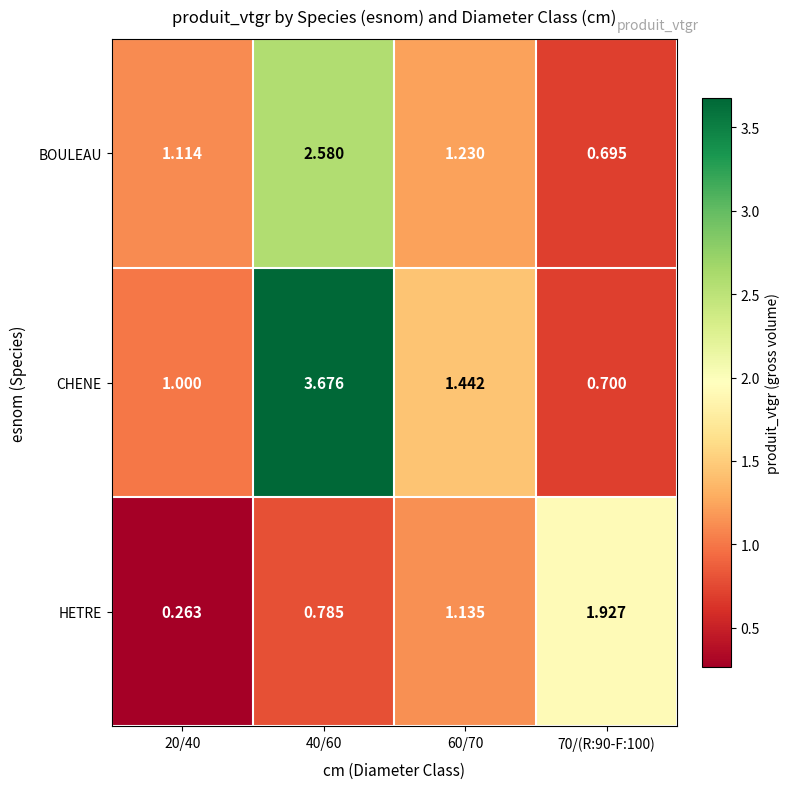

Which series has the largest total across all categories?

CHENE